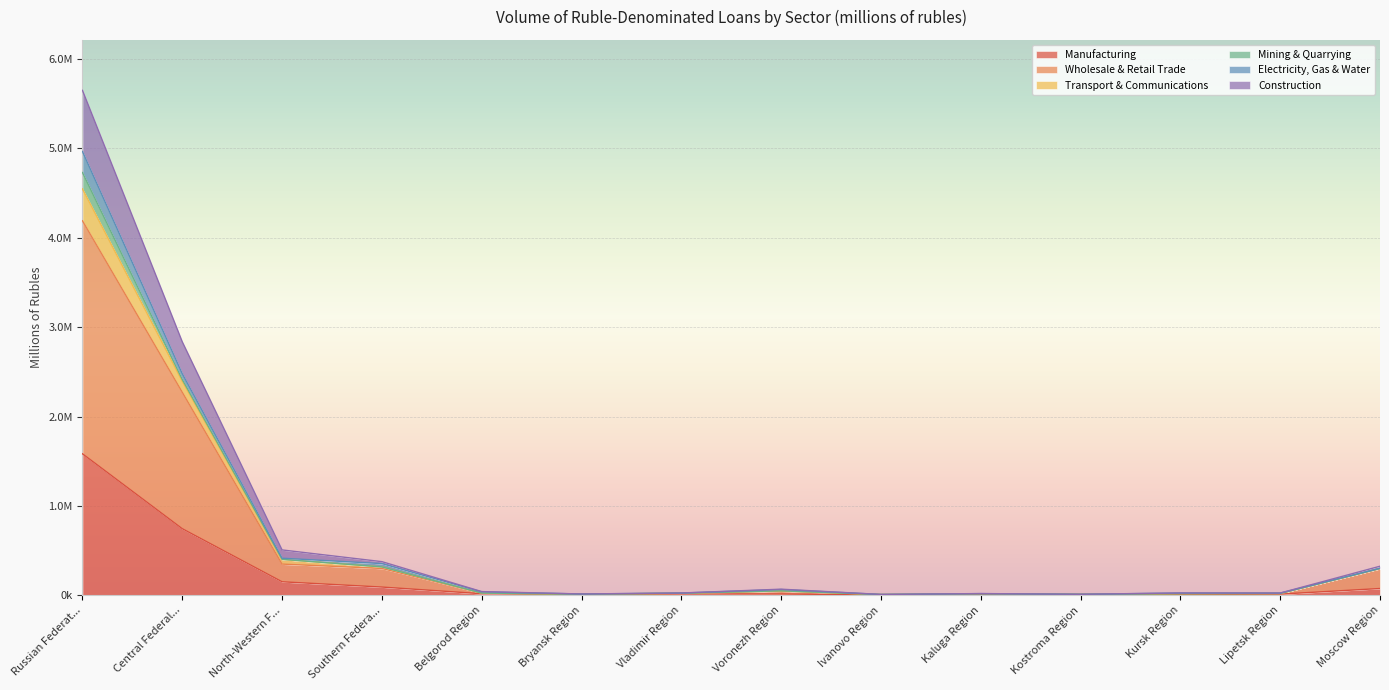

What is the label of the 6th point from the left?

Bryansk Region